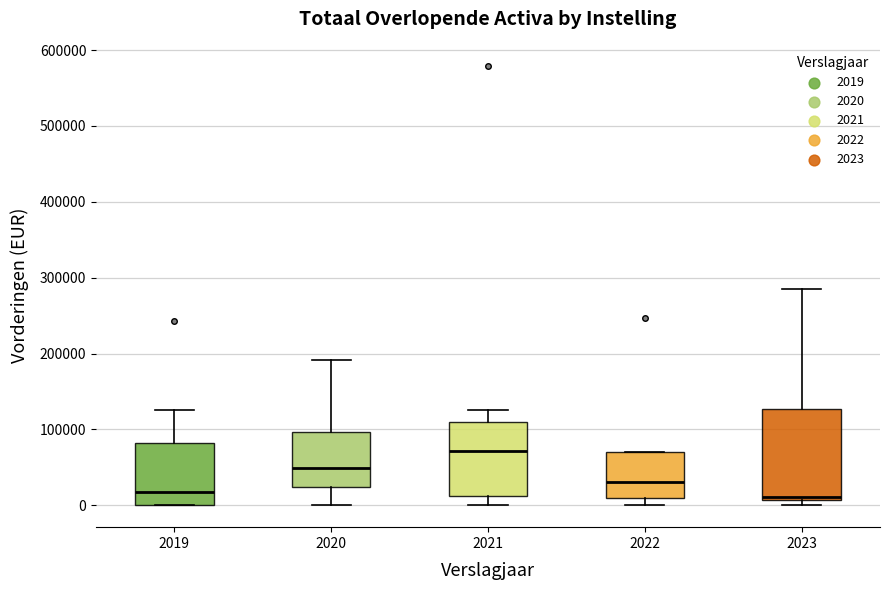

Reading left to right, read every box against the y-axis: the position of its median line, the range the box covers, and the ends of its whiskers. The values are not printed on the chart, so give them approximately, as read against the axis.

2019: median 20000, box 0 to 80000, whiskers 0 to 130000
2020: median 50000, box 20000 to 100000, whiskers 0 to 190000
2021: median 70000, box 10000 to 110000, whiskers 0 to 130000
2022: median 30000, box 10000 to 70000, whiskers 0 to 70000
2023: median 10000 (just above the box's lower edge), box 10000 to 130000, whiskers 0 to 290000